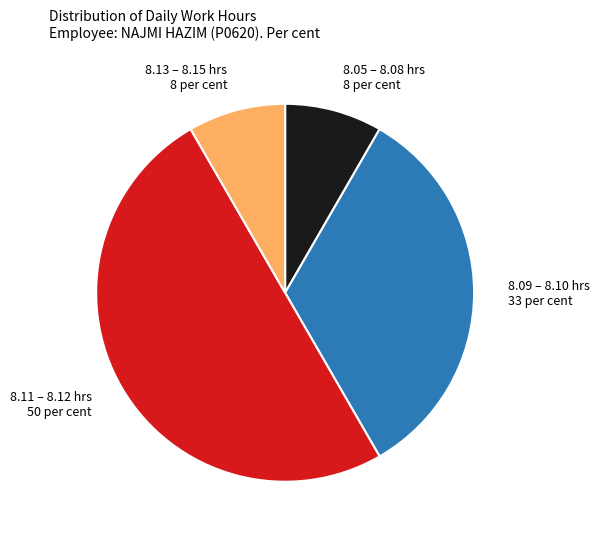

Does 8.05 – 8.08 hrs 8 per cent represent more than half of the total?

No